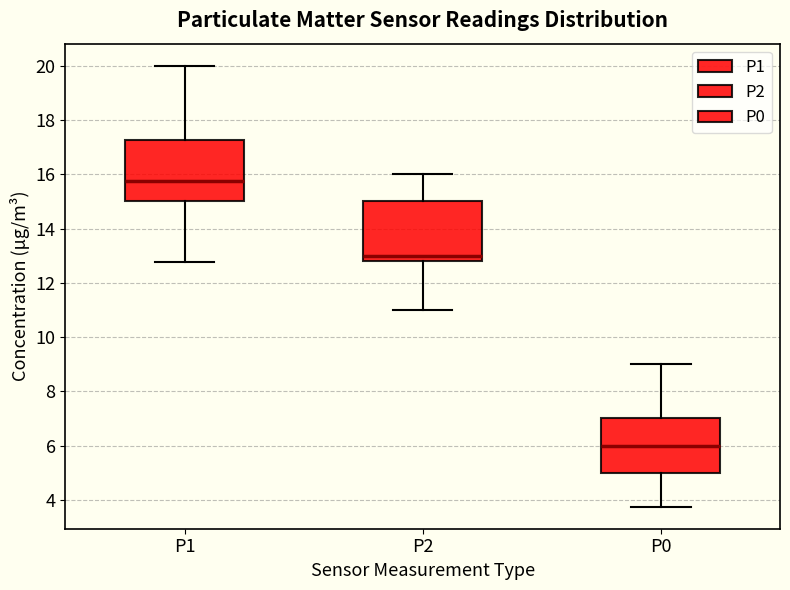

Reading left to right, read every box against the y-axis: the position of its median line, the range the box covers, and the ends of its whiskers. The values are not printed on the chart, so give them approximately, as read against the axis.

P1: median 15.8, box 15.0 to 17.2, whiskers 12.8 to 20.0
P2: median 13.0, box 12.8 to 15.0, whiskers 11.0 to 16.0
P0: median 6.0, box 5.0 to 7.0, whiskers 3.8 to 9.0